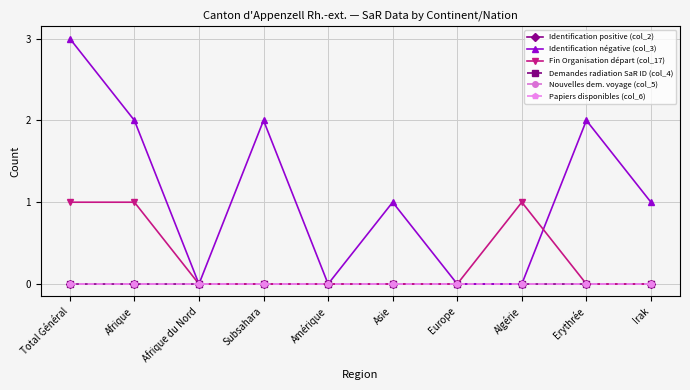

What is the value of the Identification négative (col_3) point at the 6th from the left?

1